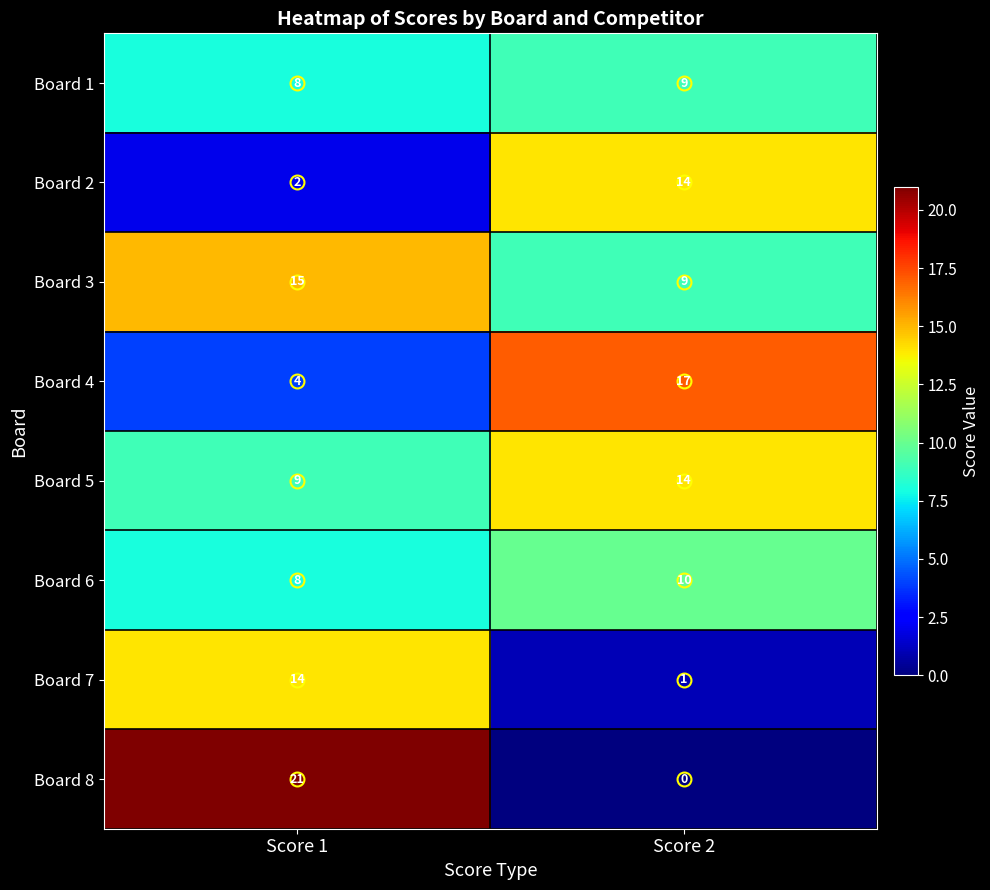

What is the spread (max minus min) of values at Score 2?

17